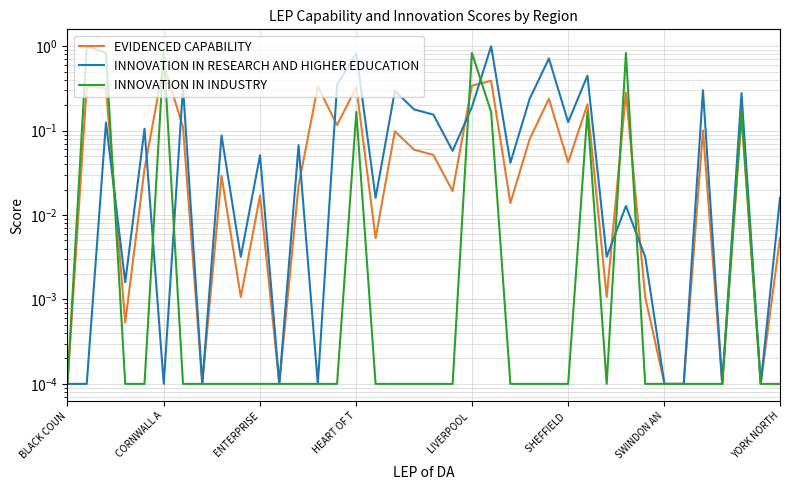

What is the greatest value displayed?

1.0